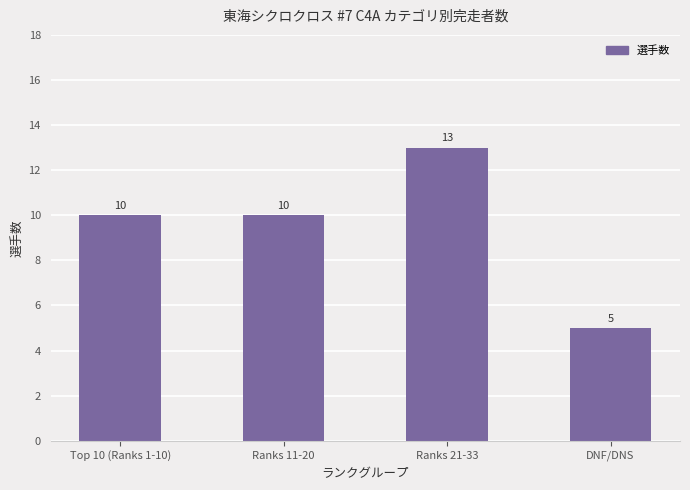

What is the label of the 4th bar from the left?

DNF/DNS